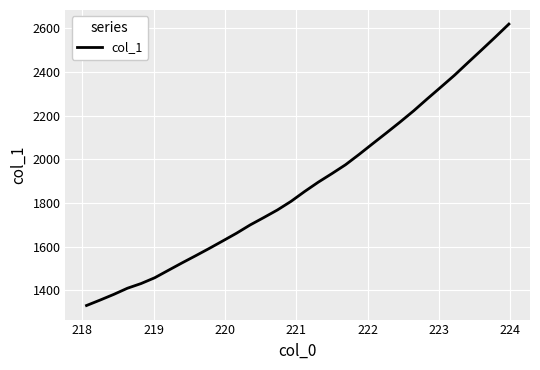

What is the difference between the maximum and minimum values?

1288.7